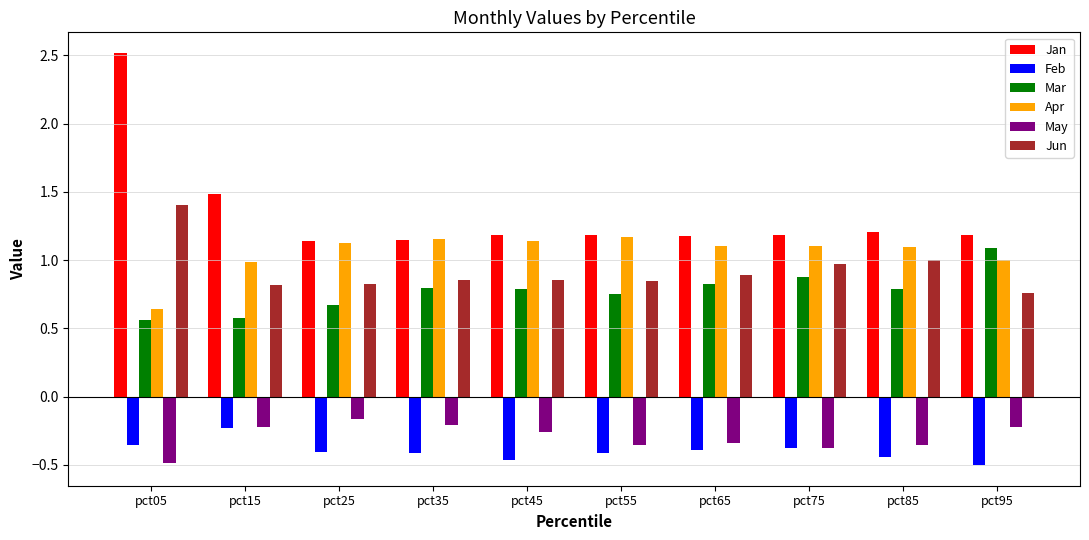

How many bars are there in total?

60